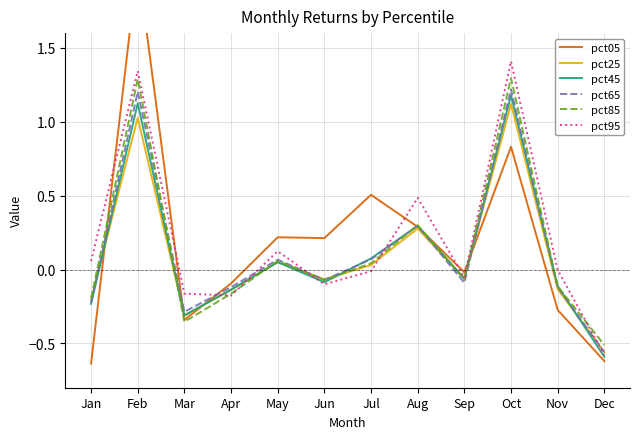

What is the total value across all series at Jun?

-0.2